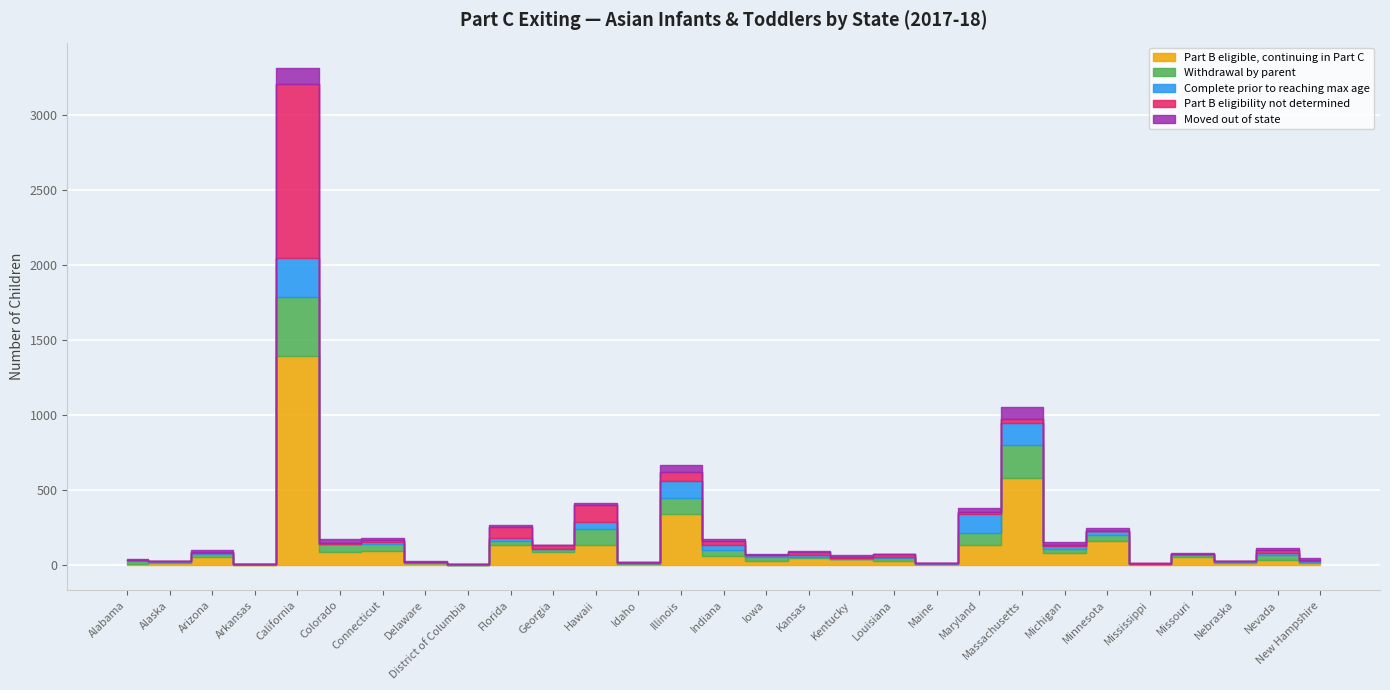

How many distinct data groups are displayed?

5